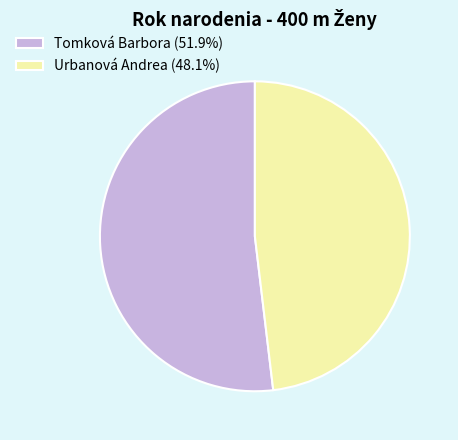

What is the ratio of the value at Urbanová Andrea (48.1%) to the value at Tomková Barbora (51.9%)?

0.9